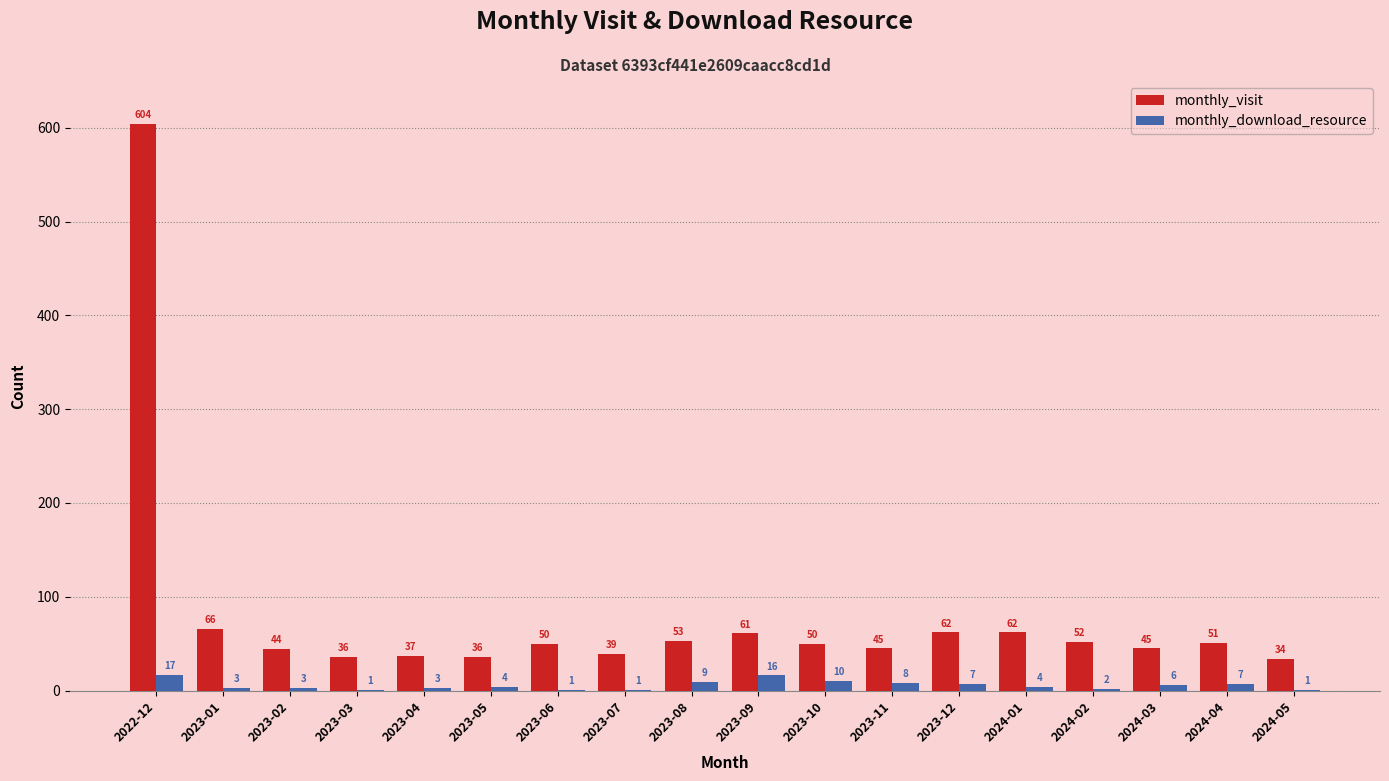

How many series are shown in this chart?

2